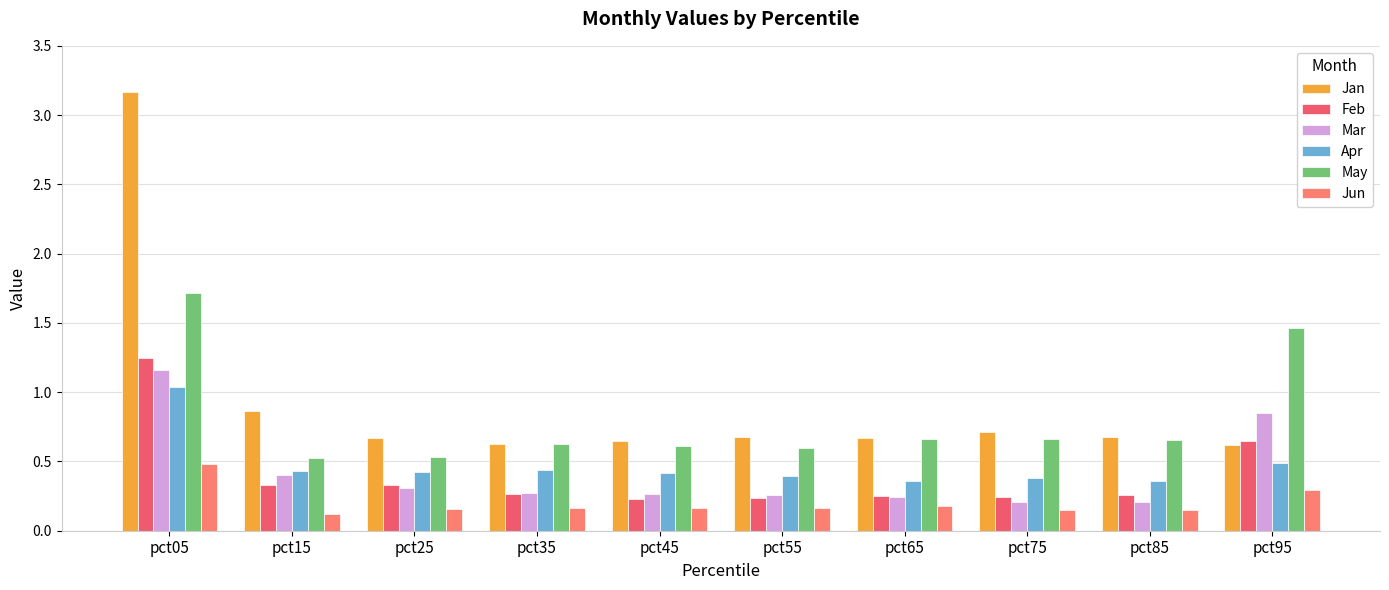

The May series shows 0.9 at pct25. True or false?

False